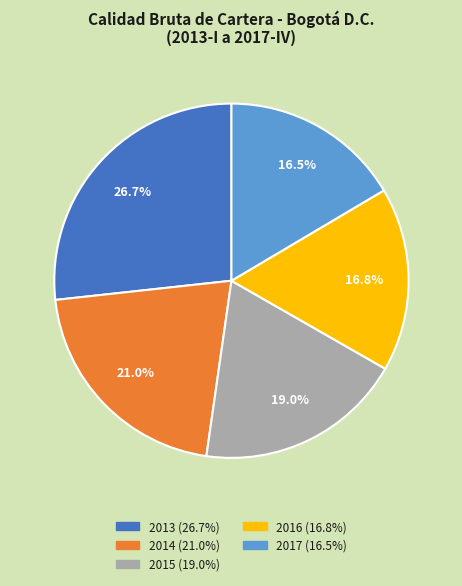

Is there any slice that represents more than half of the pie?

No